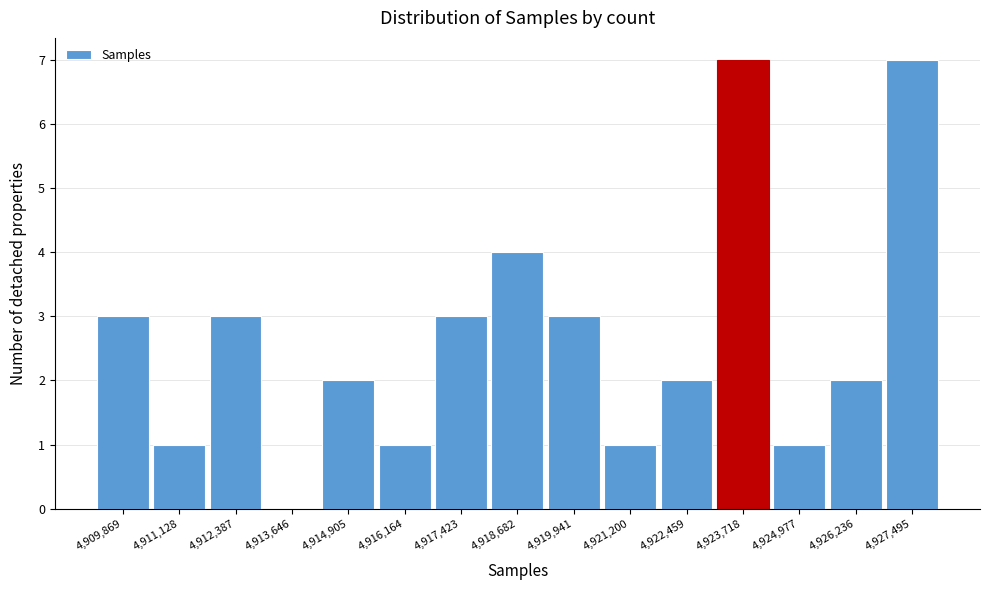

Reading right to left, transcribe all the data shown in this chart.

4,927,495=7	4,926,236=2	4,924,977=1	4,923,718=7	4,922,459=2	4,921,200=1	4,919,941=3	4,918,682=4	4,917,423=3	4,916,164=1	4,914,905=2	4,913,646=0	4,912,387=3	4,911,128=1	4,909,869=3